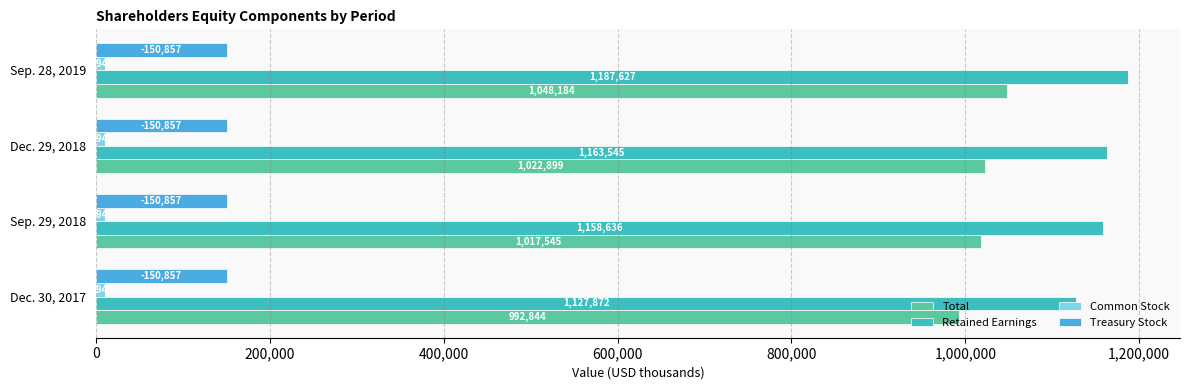

What is the greatest value displayed?

1187627